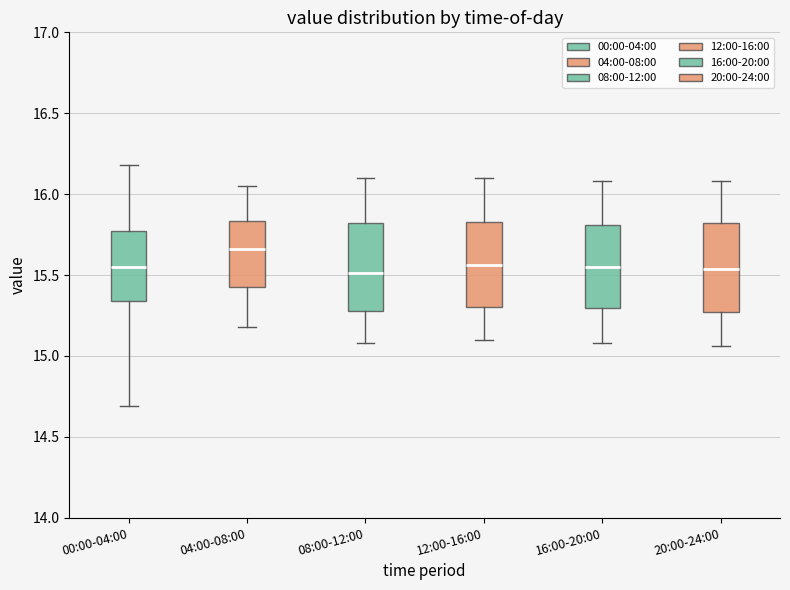

Where does the median line of the box for 12:00-16:00 sit on the y-axis? The values are not printed on the chart, so give them approximately, as read against the axis.

15.55